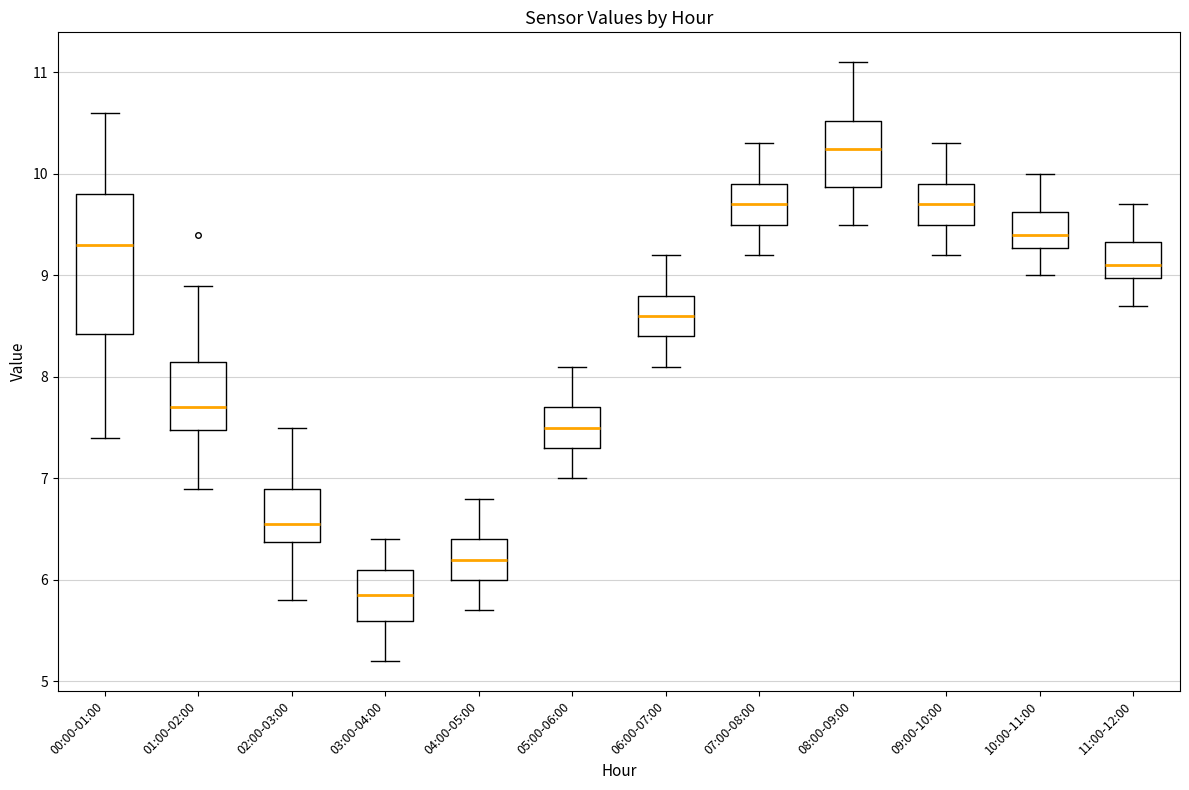

Which box's median line is the lowest?

03:00-04:00